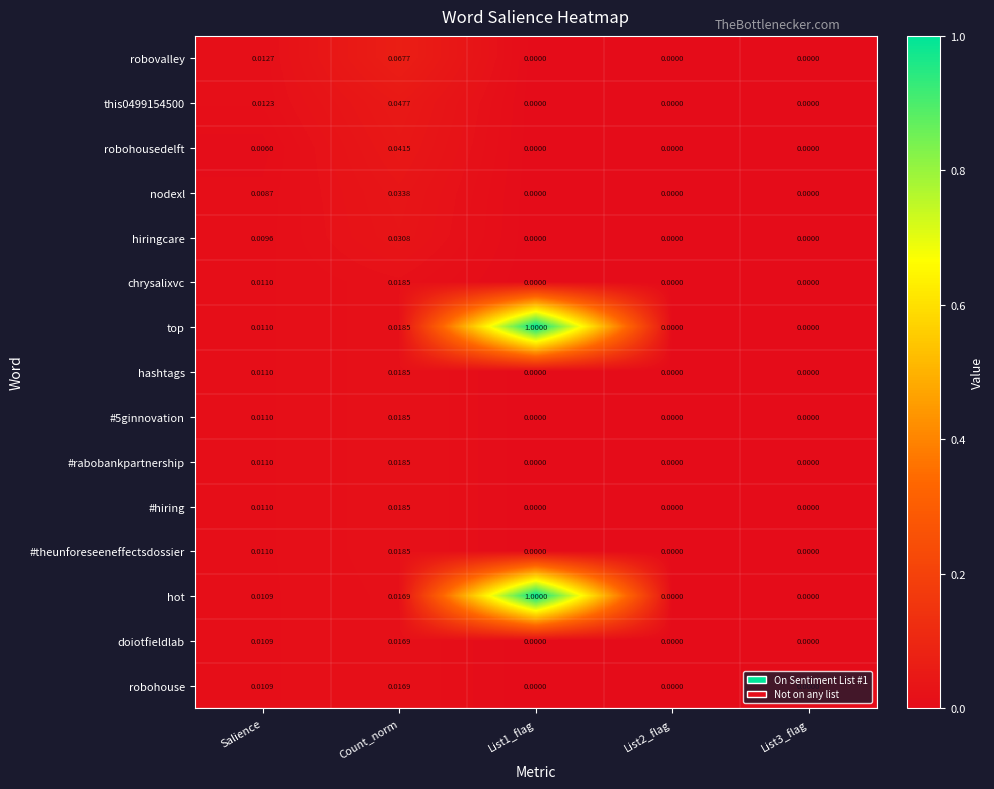

At which label does robovalley reach its peak?

Count_norm